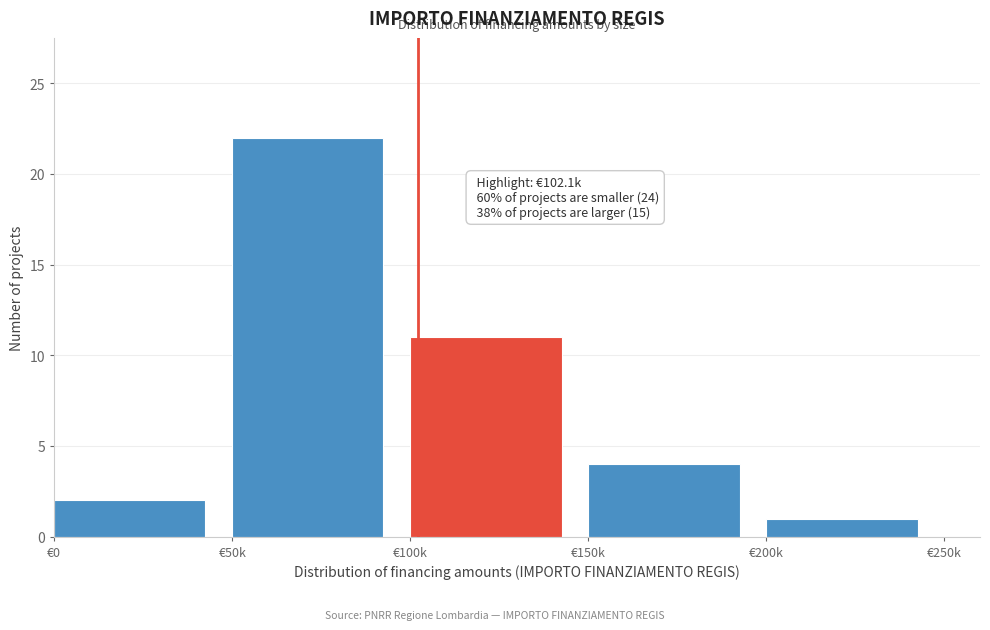

Reading left to right, extract all data points from this chart.

2	22	11	4	1